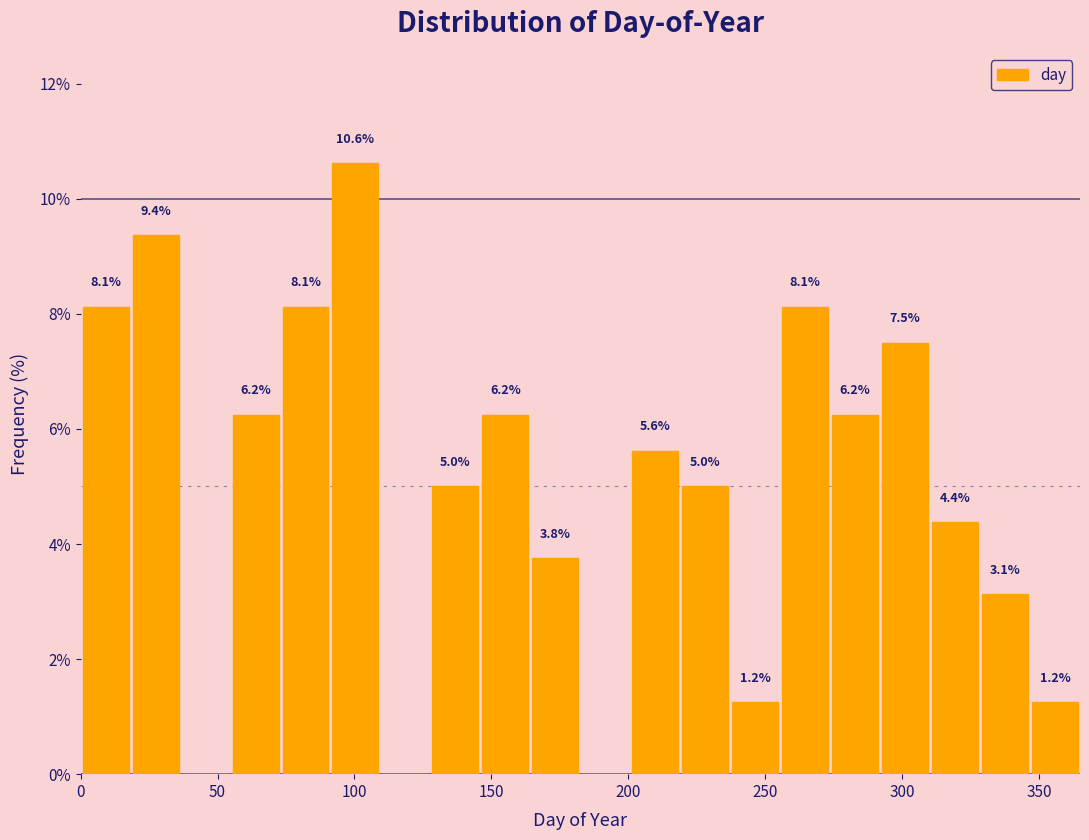

Read against the x-axis, roughly where is the centre of the tallest bar?

100